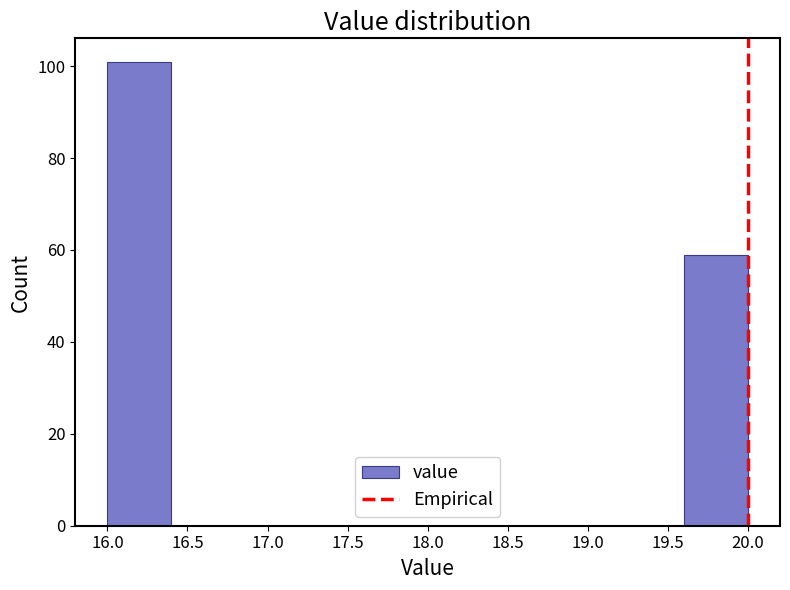

What is the height of the bar covering 16.0 to 16.4 on the x-axis? The values are not printed on the chart, so give them approximately, as read against the axis.

102